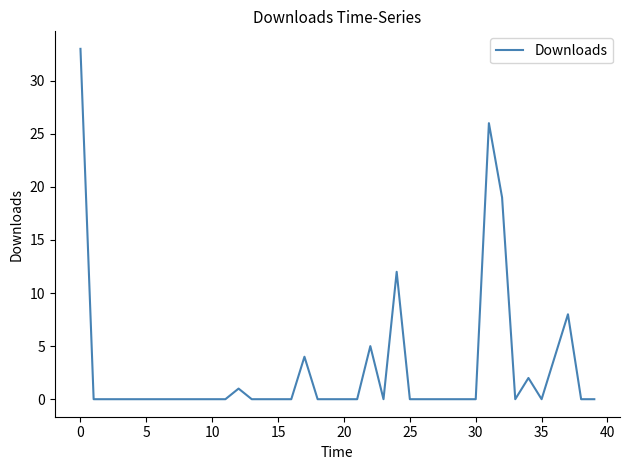

How many lines are shown in the chart?

1